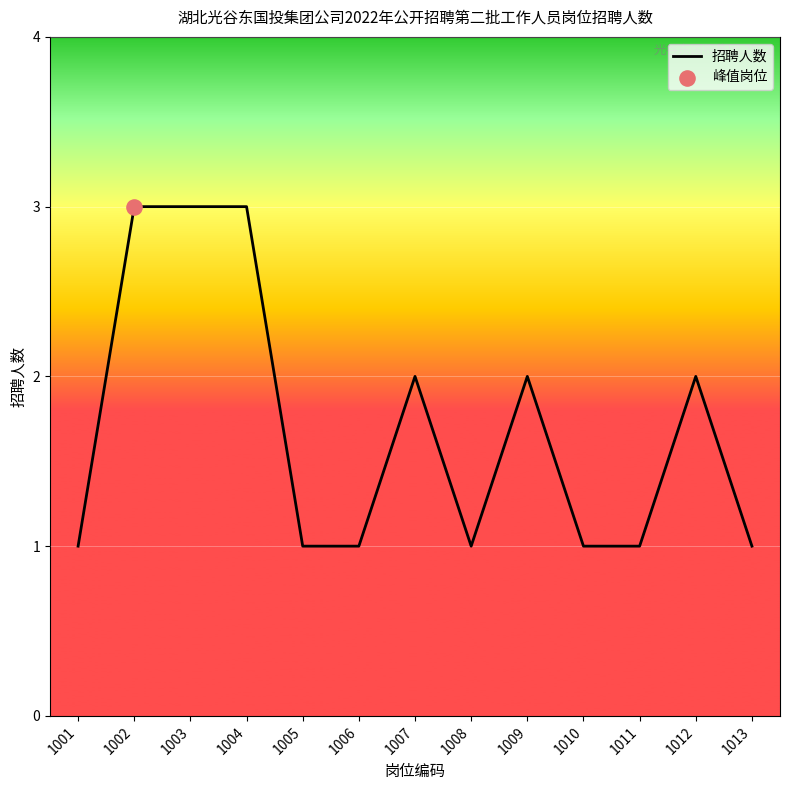

What is the ratio of the value at 1003 to the value at 1005?

3.0